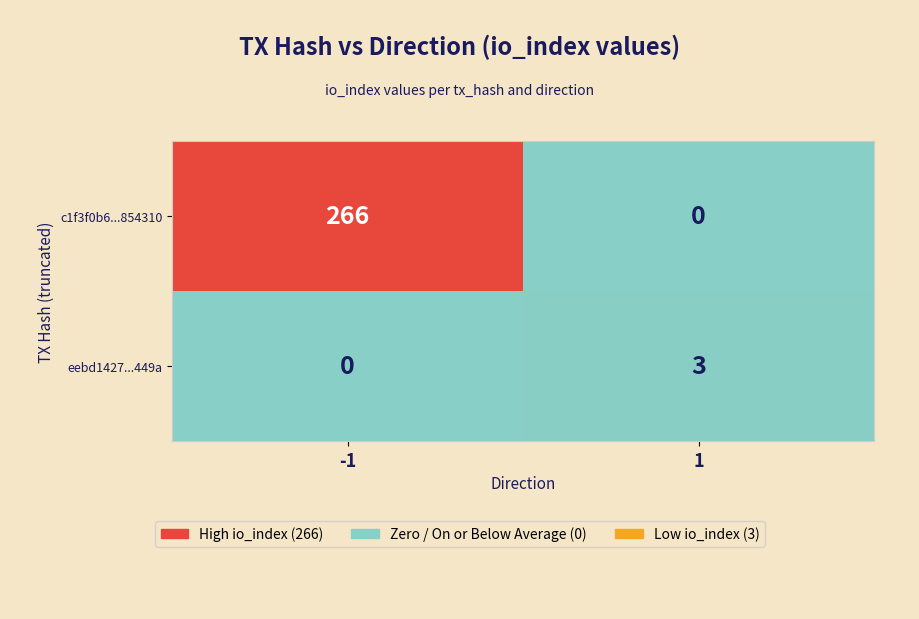

How many data points does each series have?

2